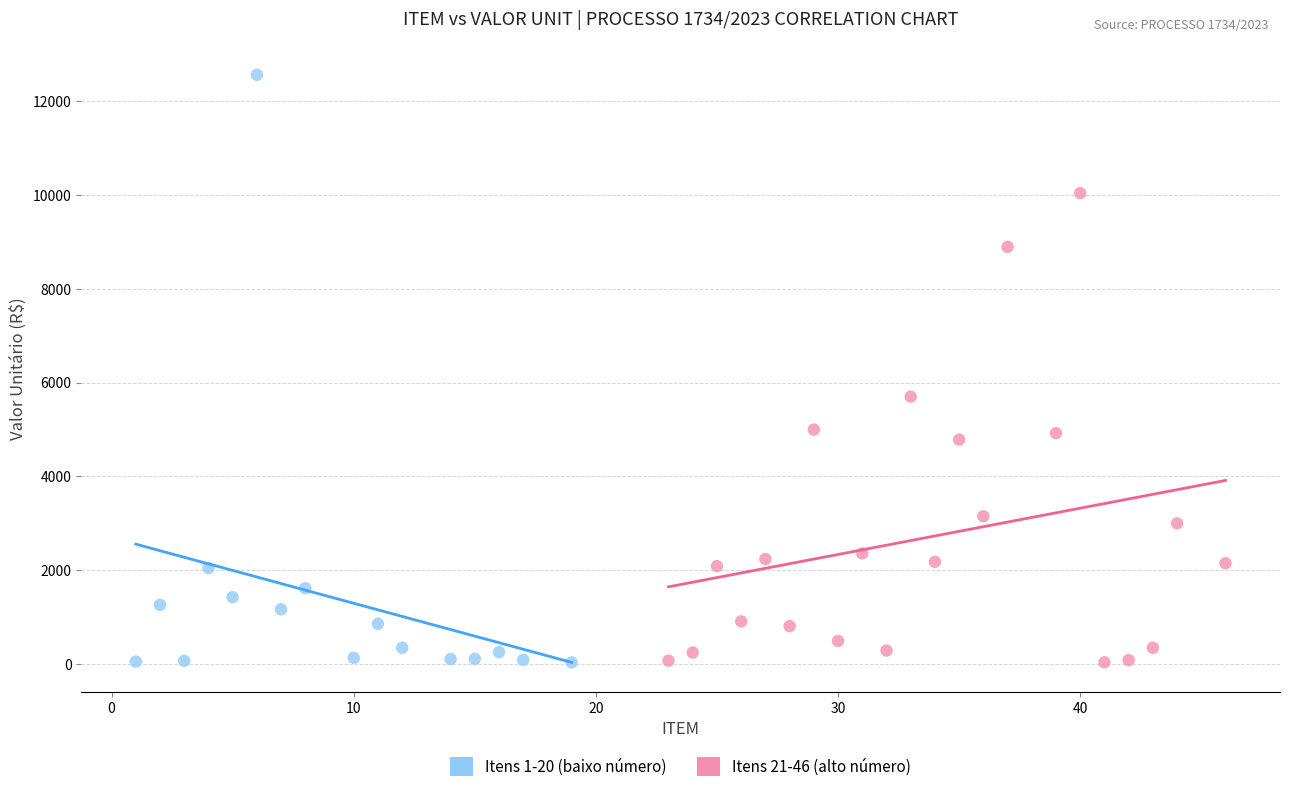

Which series contains the highest Y value?

Itens 1-20 (baixo número)